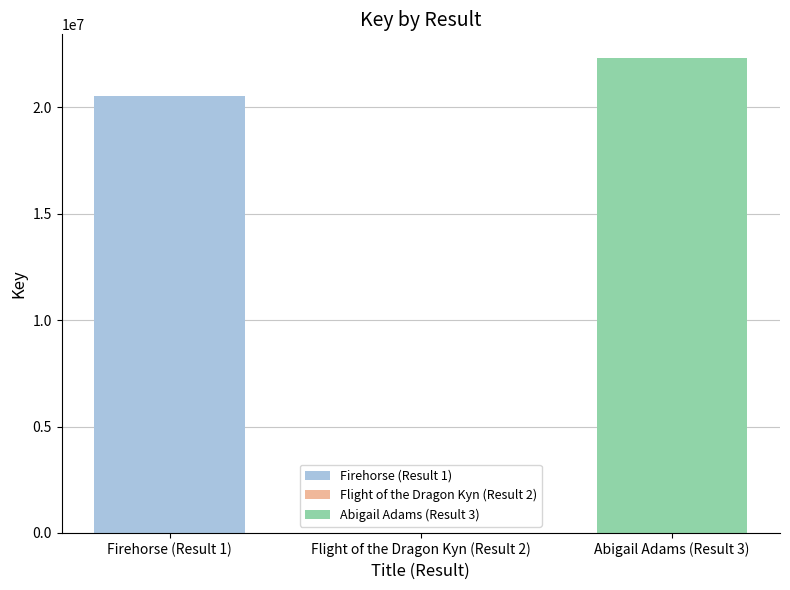

How many groups of bars are there?

1